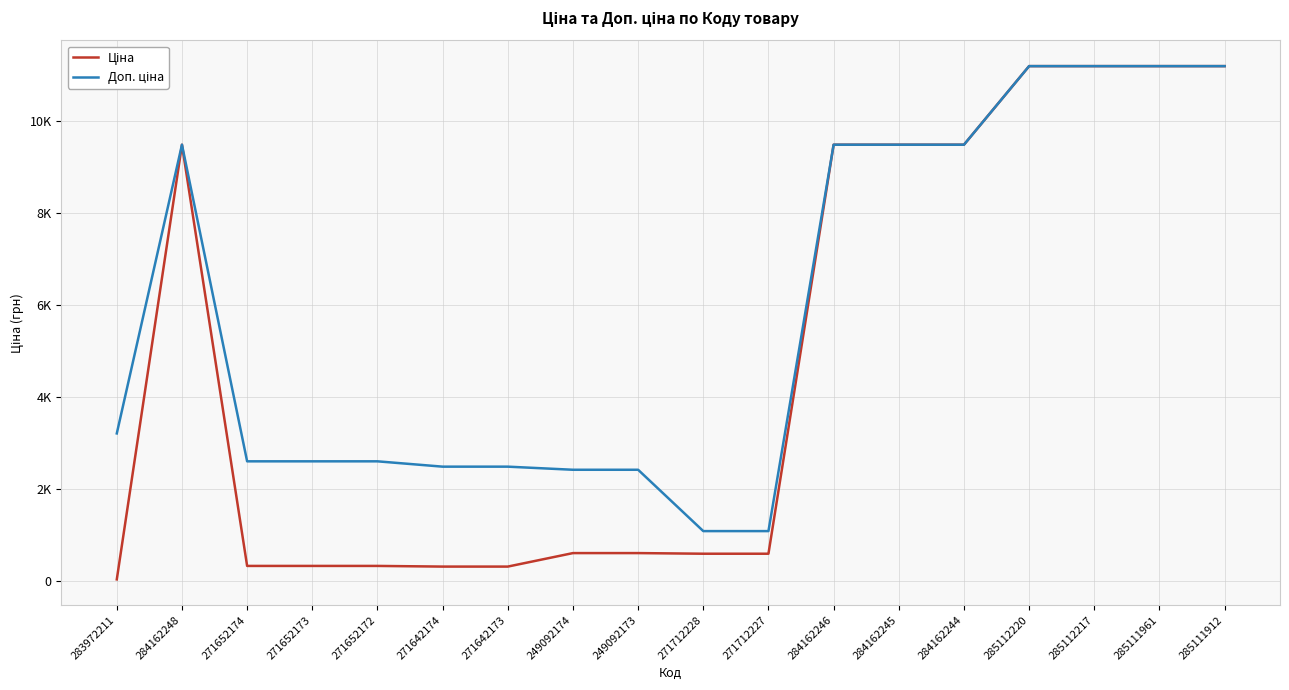

At which category does the chart reach its minimum across all series?

283972211